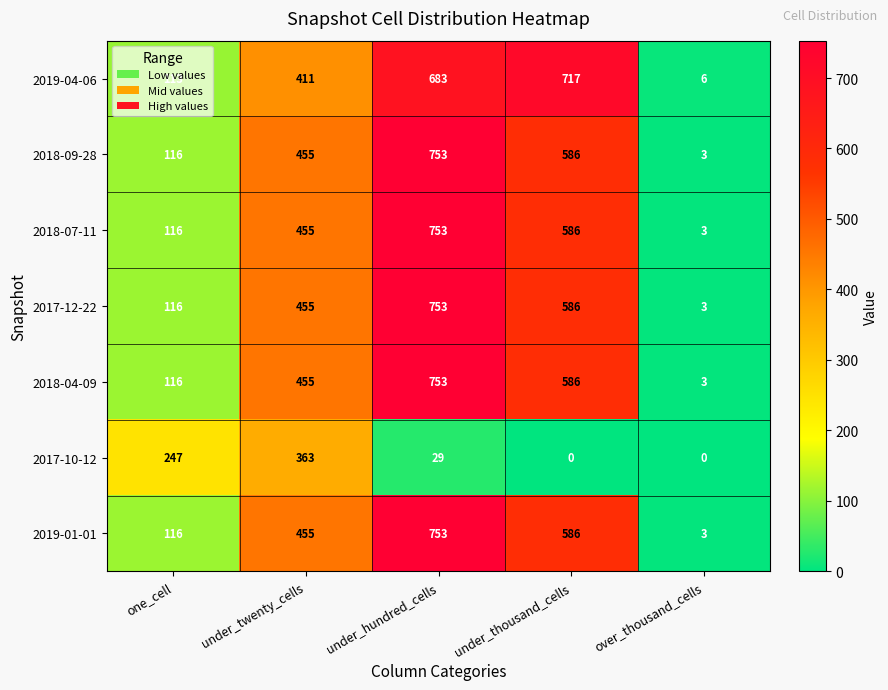

What value does the 2017-12-22 series have at under_hundred_cells?

753